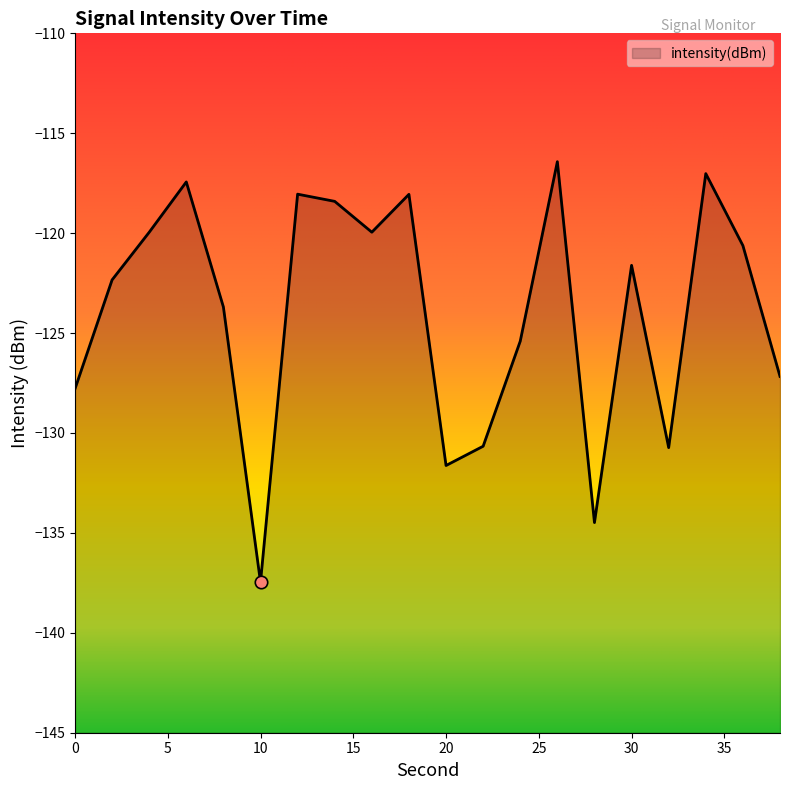

What is the change in value from 8 to 32?

-7.0